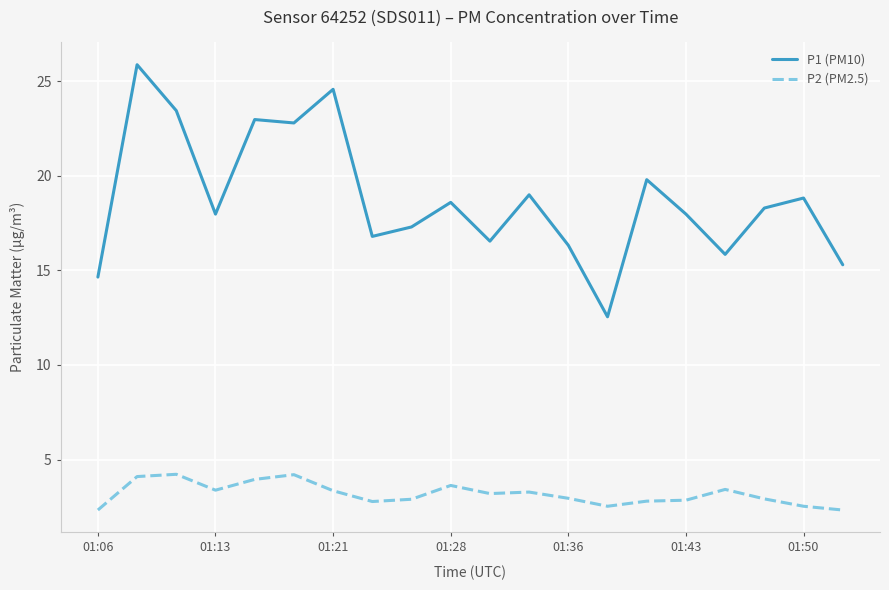

What is the highest value of the P2 (PM2.5) series?

4.2